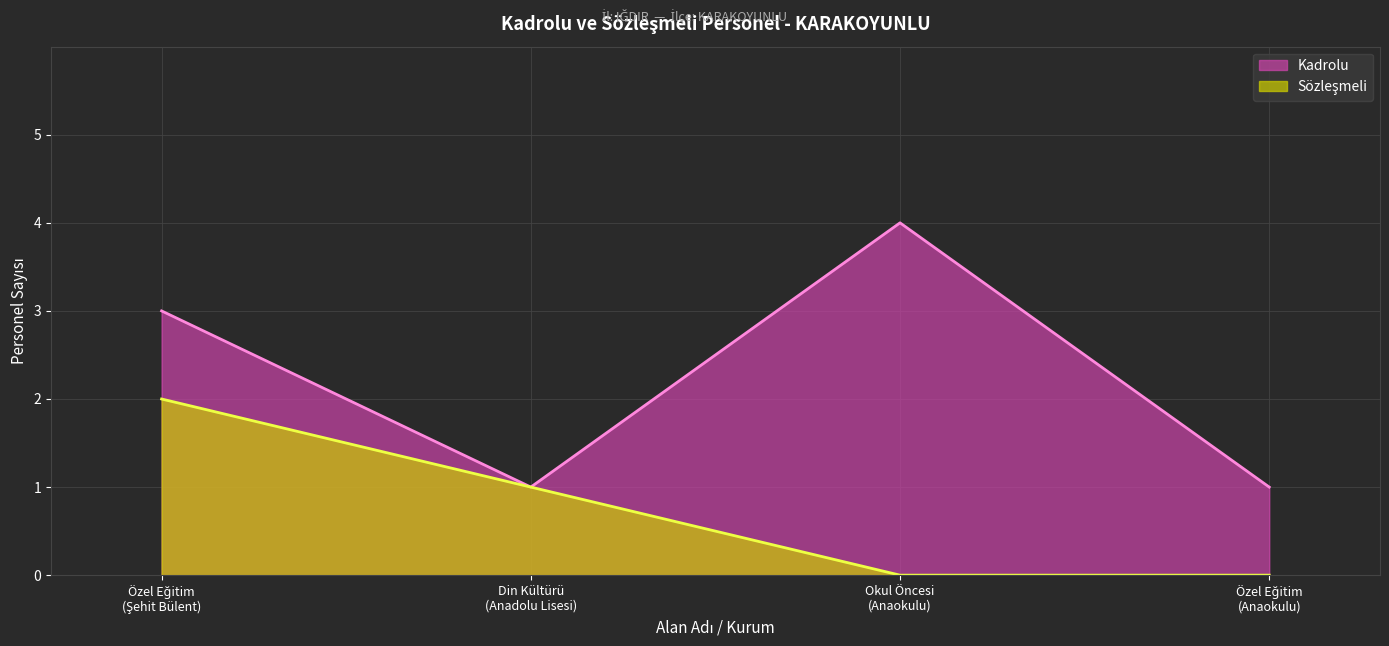

What are all the series names shown in the legend?

Kadrolu, Sözleşmeli